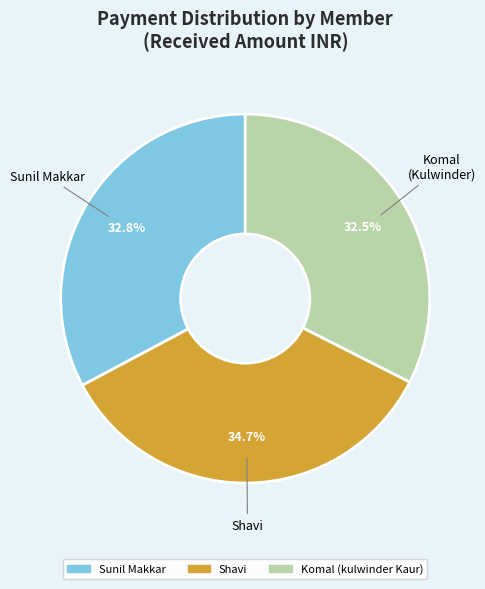

The Sunil Makkar slice represents 33% of the pie. True or false?

True